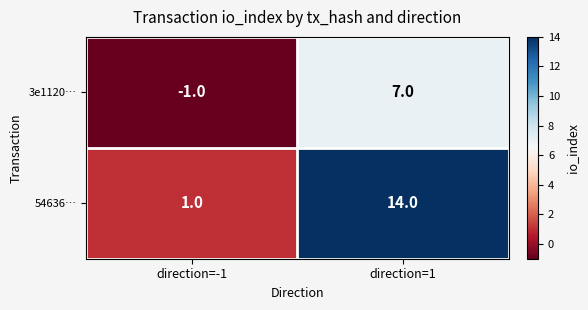

What is the difference between the 3e1120… values at direction=1 and direction=-1?

8